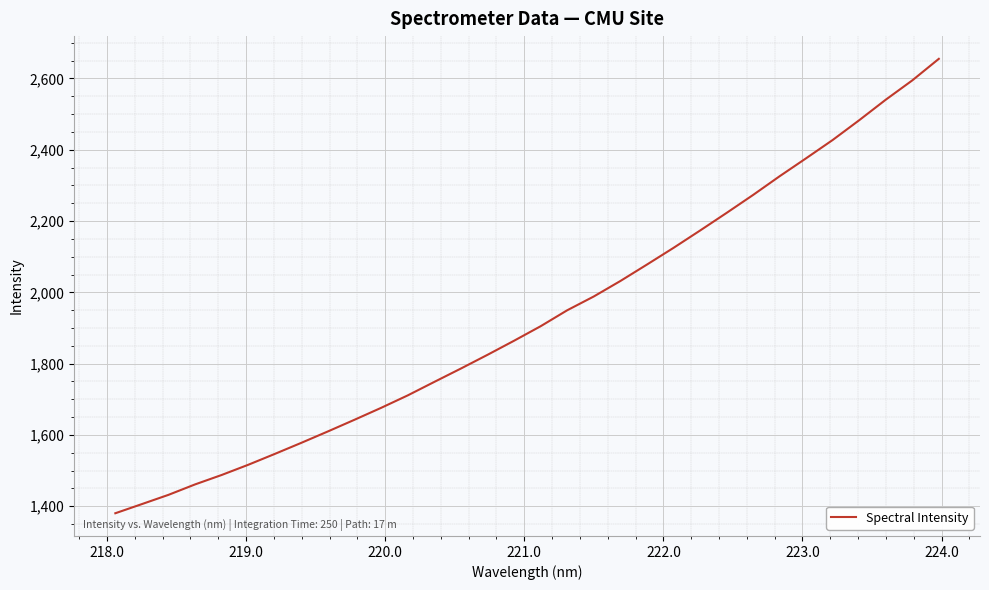

What is the maximum value shown in the chart?

2655.1